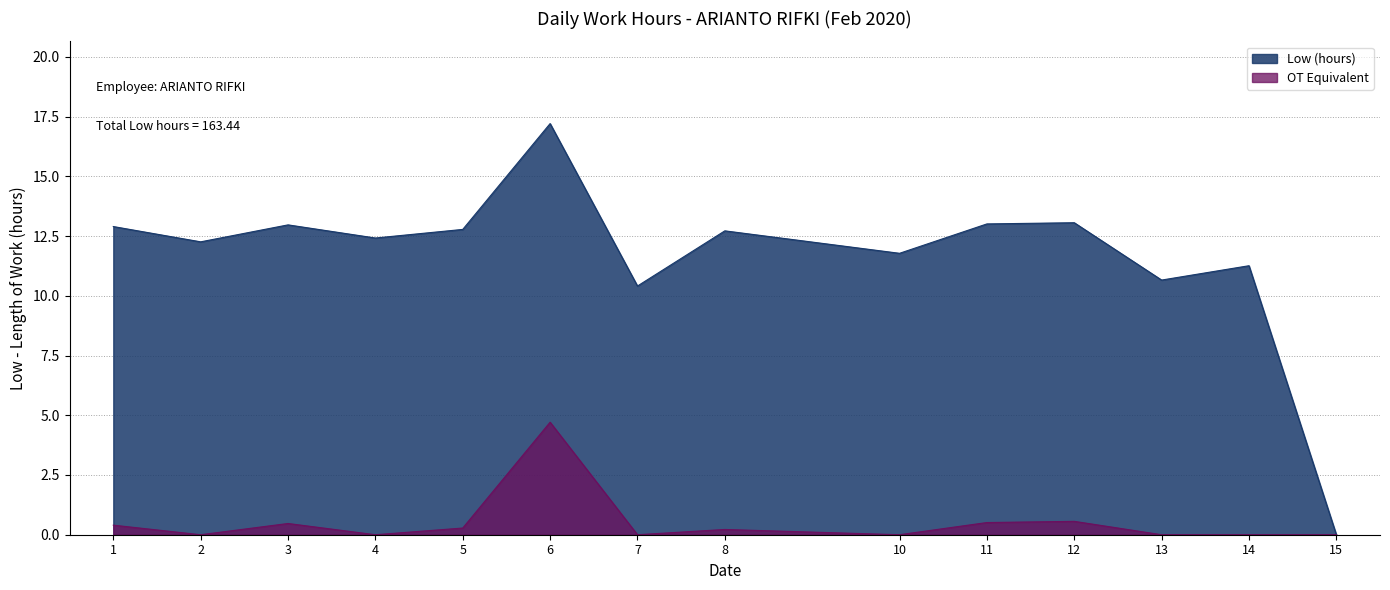

Reading left to right, transcribe all the data shown in this chart.

1=12.9	2=12.3	3=13.0	4=12.4	5=12.8	6=17.2	7=10.4	8=12.7	10=11.8	11=13.0	12=13.1	13=10.7	14=11.3	15=0.0